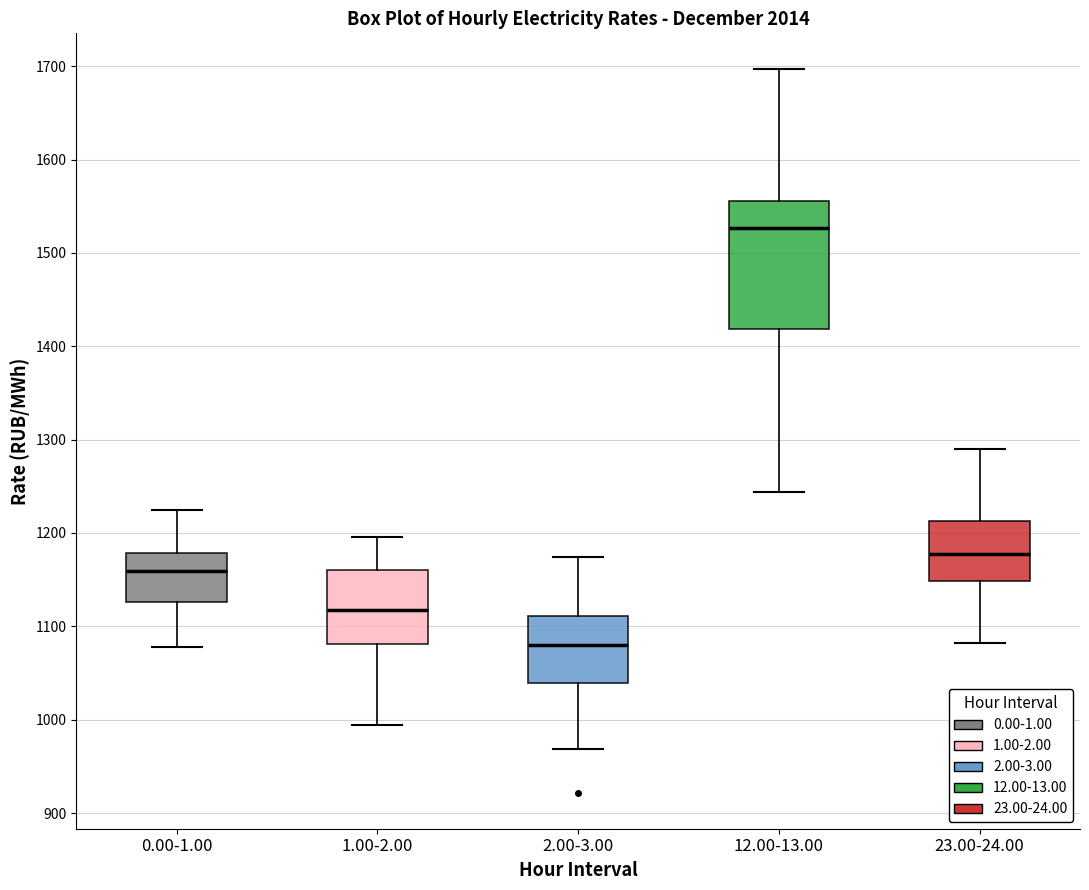

Which box has the lowest median line?

2.00-3.00